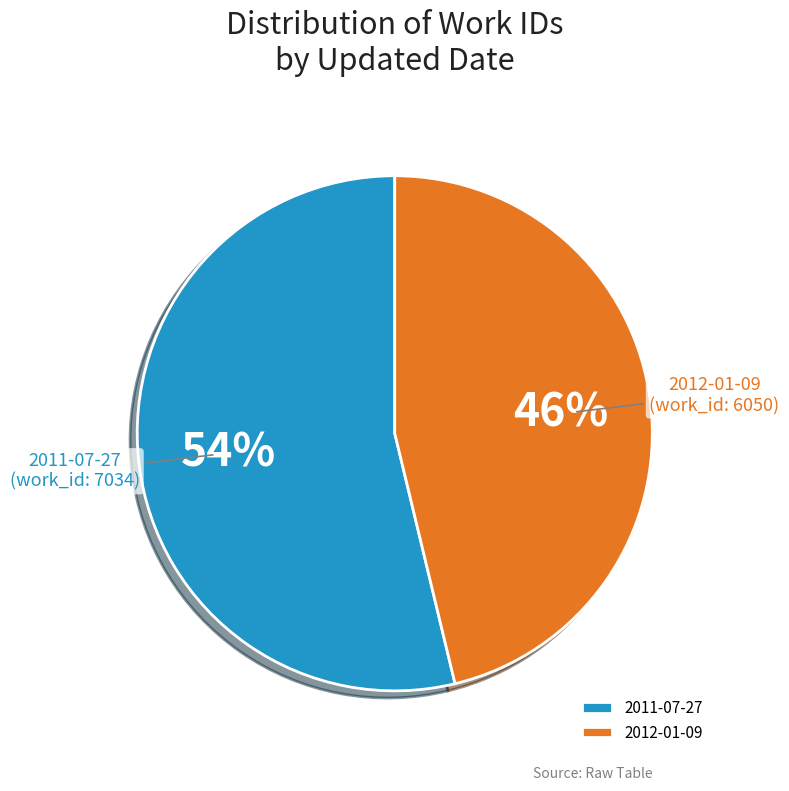

Which slice is the smallest?

2012-01-09